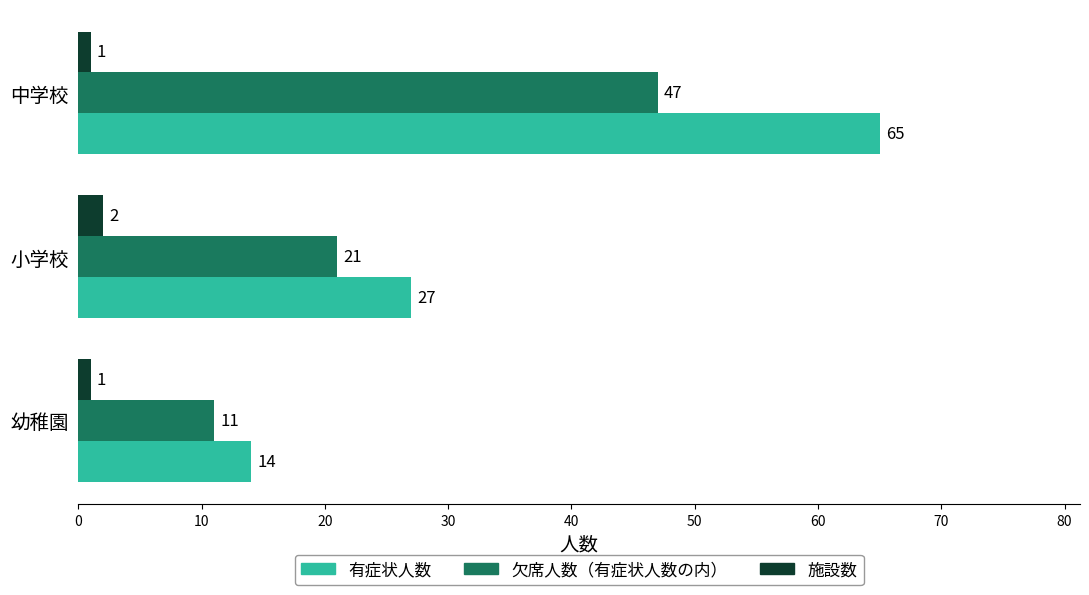

Count the 有症状人数 values in the range 14 to 65.

3